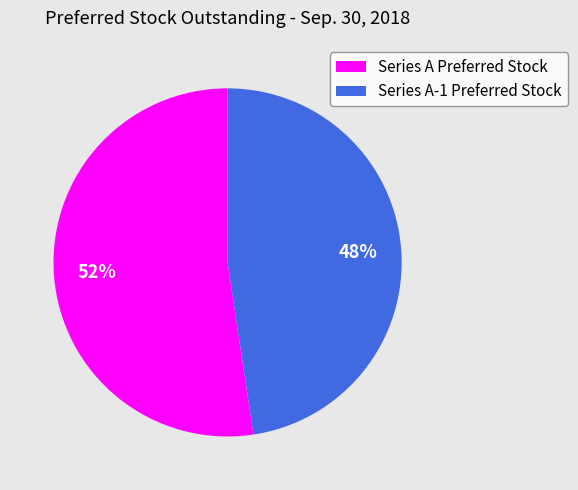

What is the smallest slice in the pie chart?

Series A-1 Preferred Stock